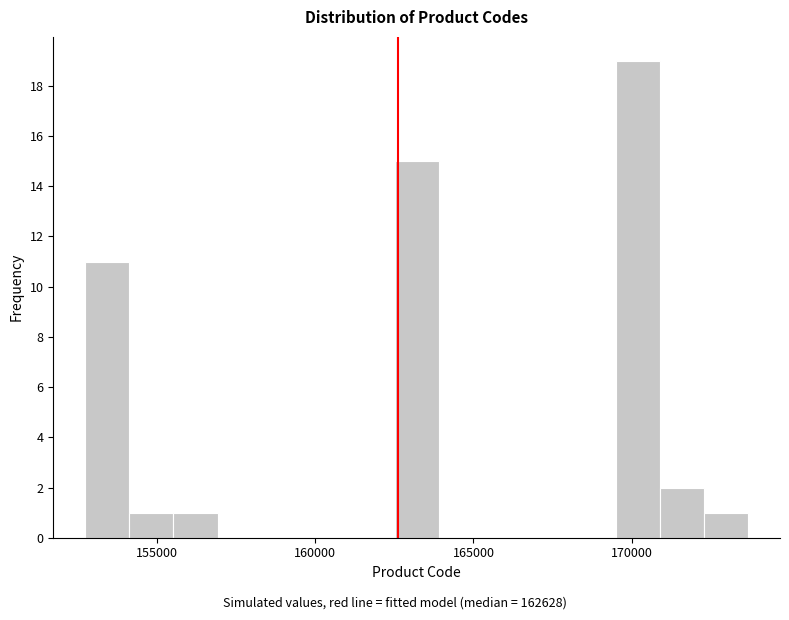

Read against the x-axis, roughly where is the centre of the tallest bar?

170000